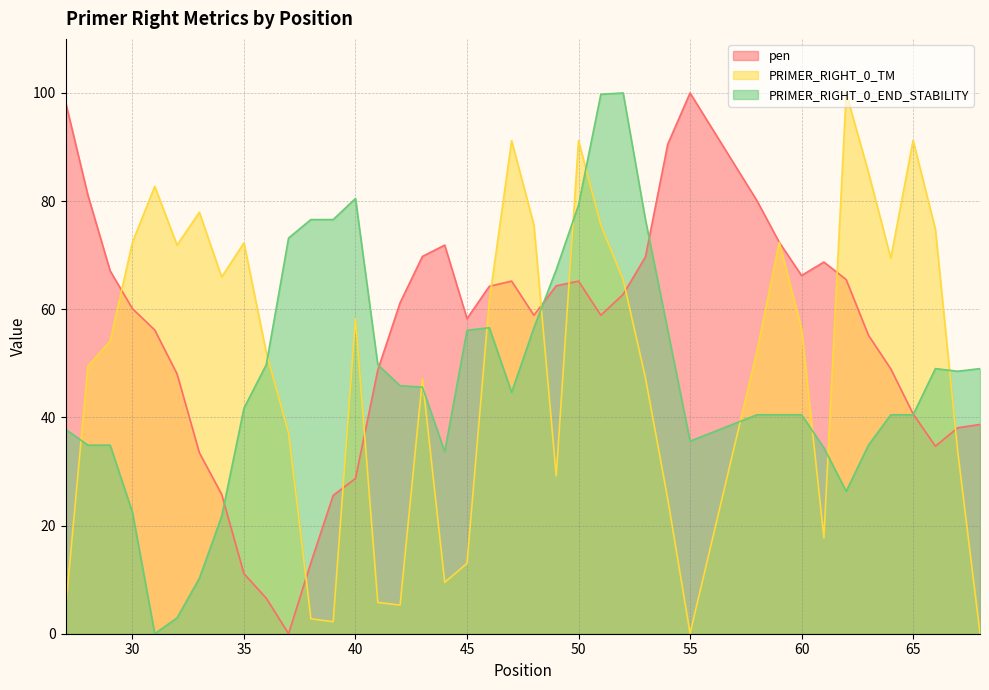

What are all the series names shown in the legend?

pen, PRIMER_RIGHT_0_TM, PRIMER_RIGHT_0_END_STABILITY